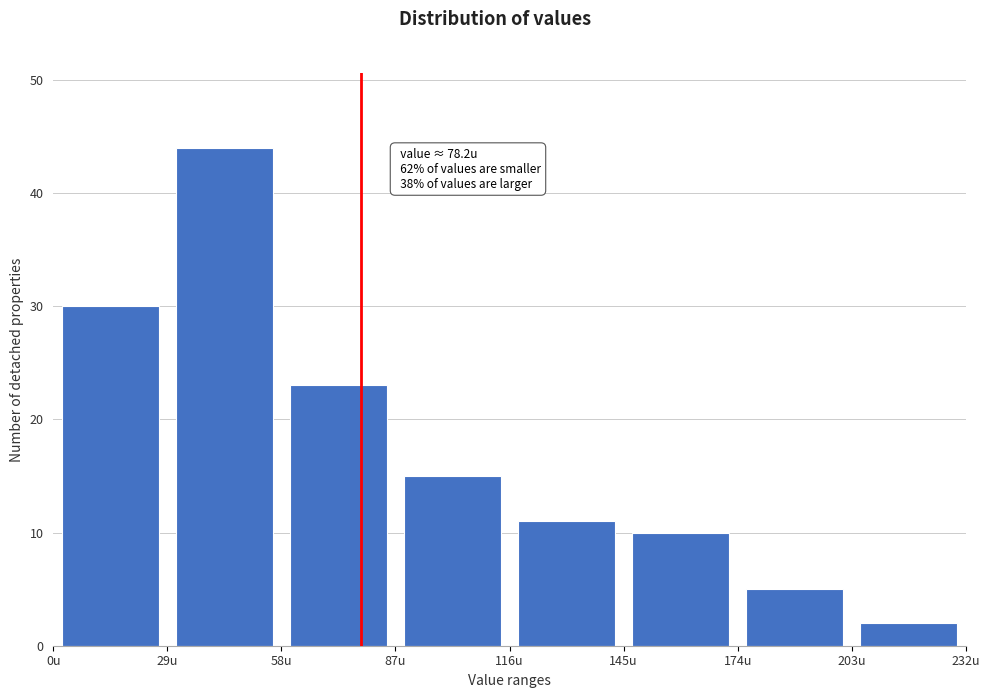

Which range on the x-axis has the tallest bar?

29 to 58